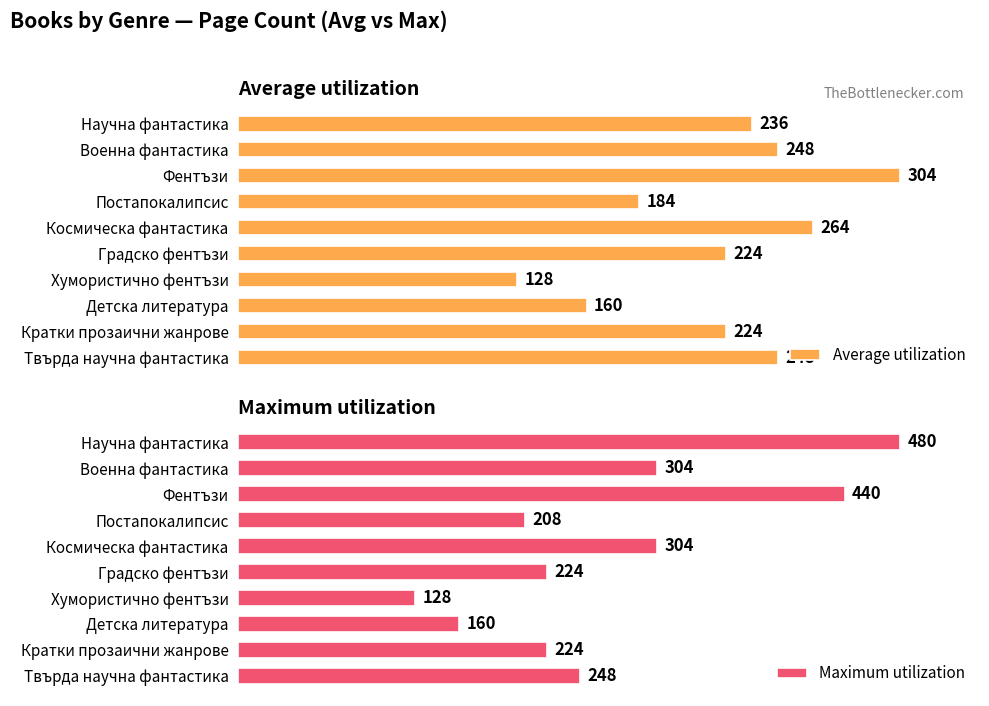

Are the bars horizontal?

Yes